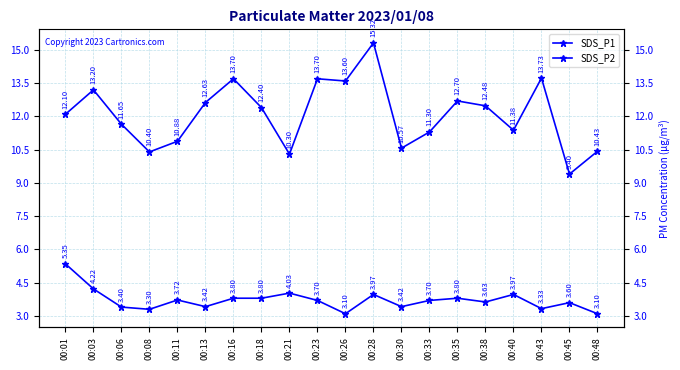

What are all the series names shown in the legend?

SDS_P1, SDS_P2